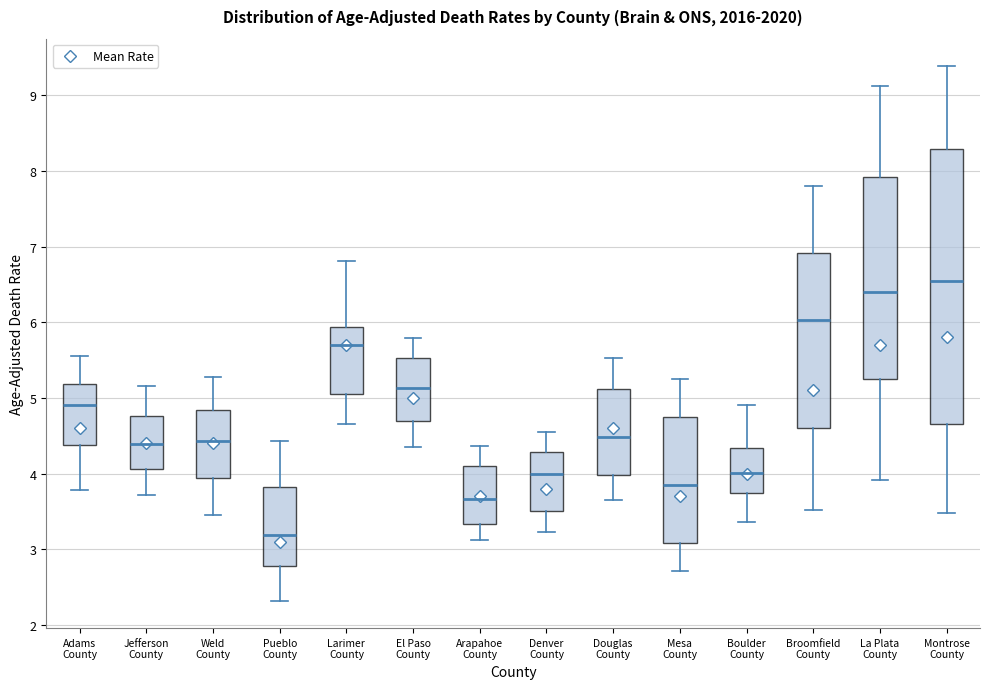

Which box has the lowest median line?

Pueblo County